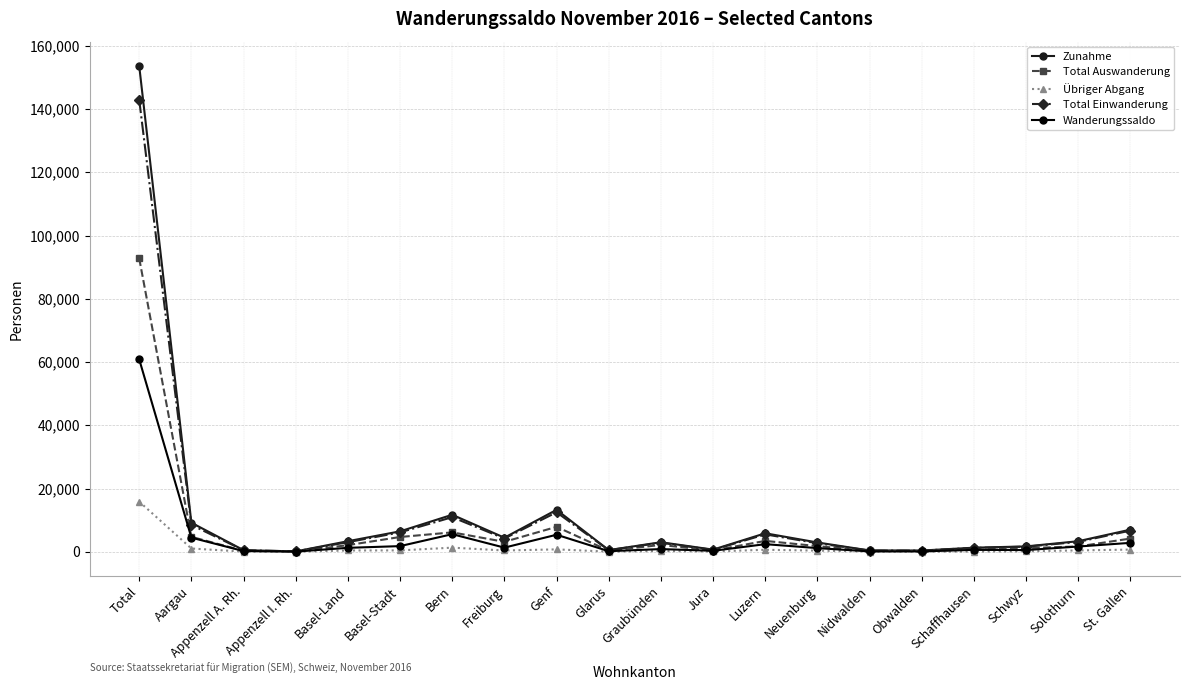

True or false: Zunahme has more than 1 interior local peaks.

True